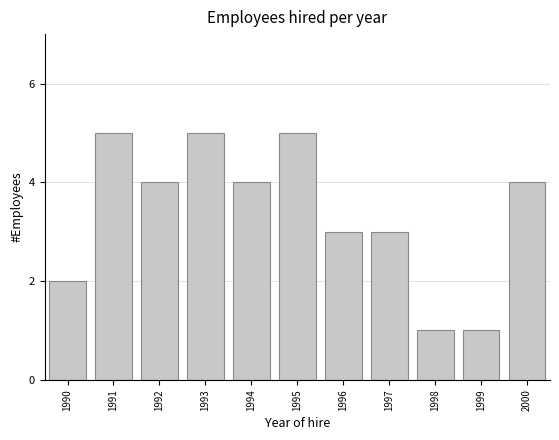

What is the value of the 2nd bar from the left?

5